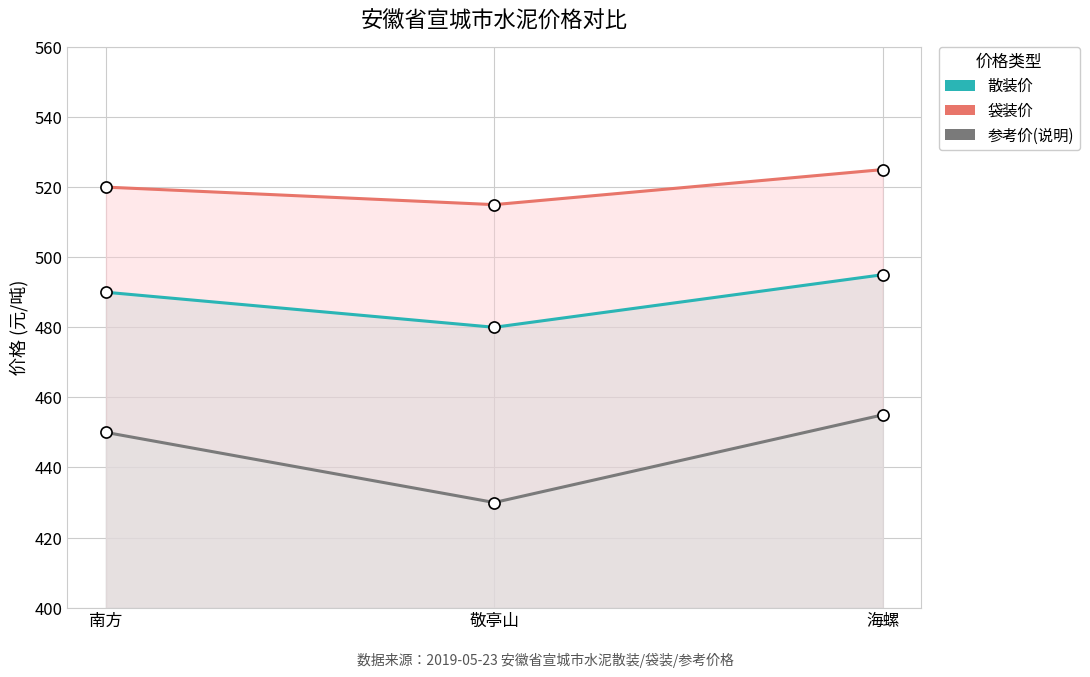

How many 参考价(说明) values are between 430 and 455?

3